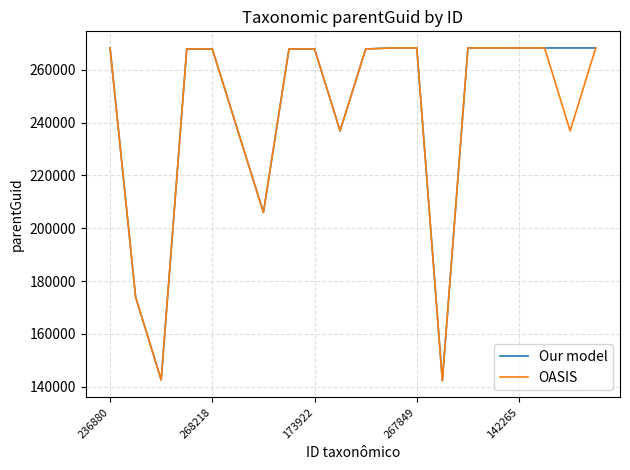

What is the minimum value for Our model?

142273